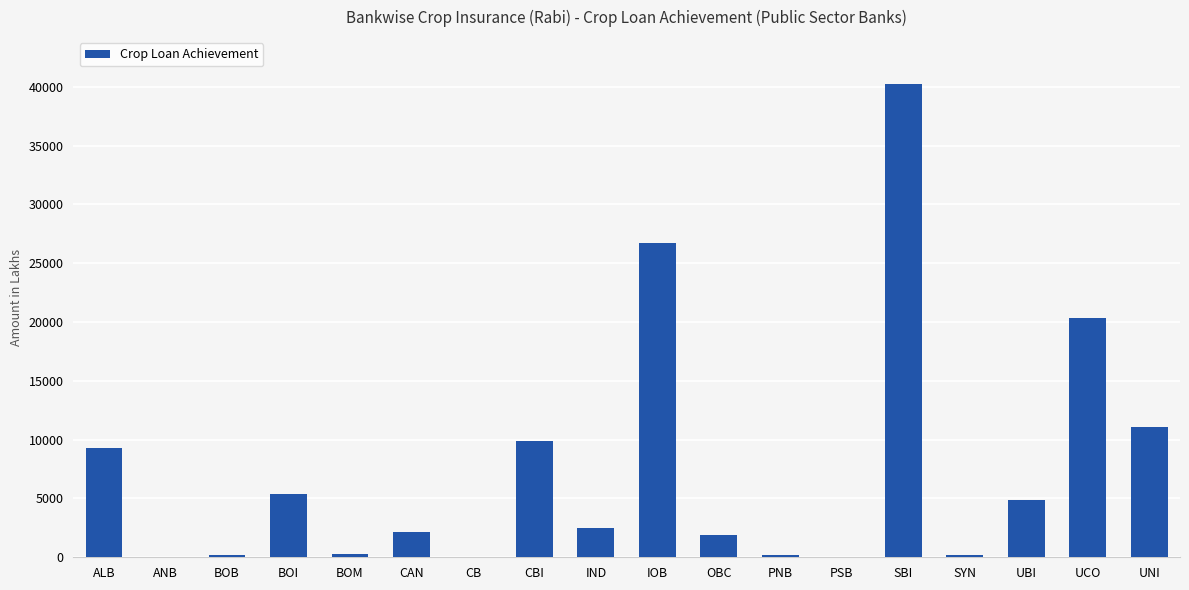

What is the ratio of the value at UNI to the value at CAN?

5.1